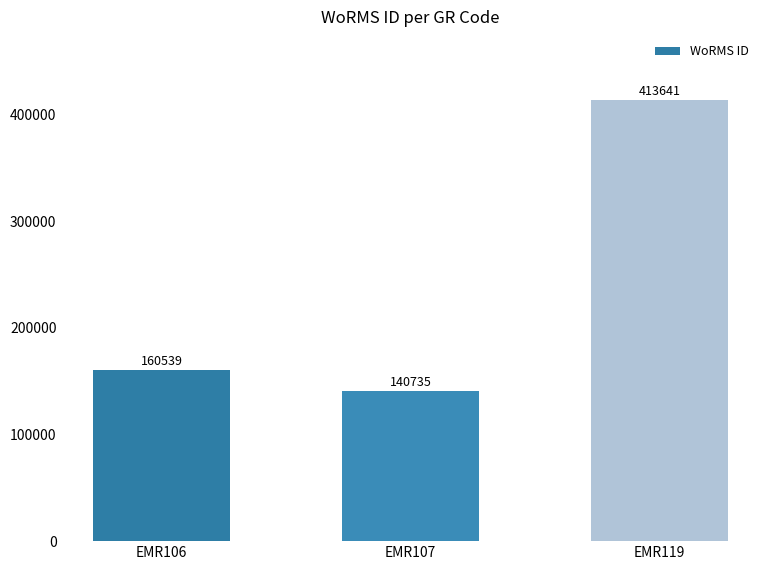

Which has a higher value, EMR107 or EMR106?

EMR106